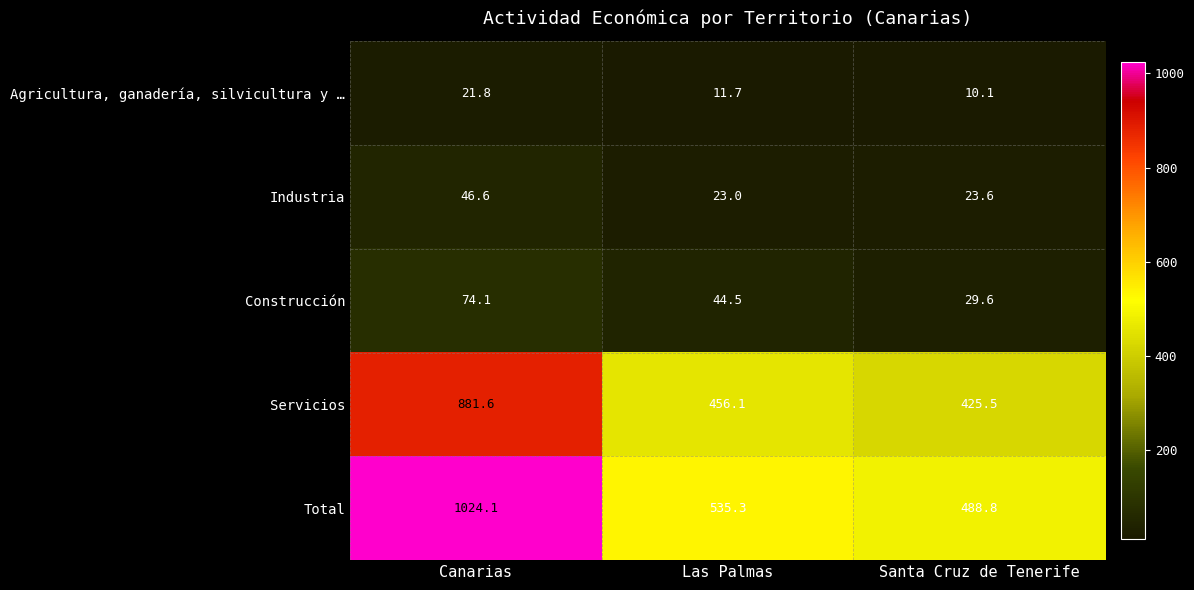

Rank the series by their maximum value, from highest to lowest.

Total, Servicios, Construcción, Industria, Agricultura, ganadería, silvicultura y …